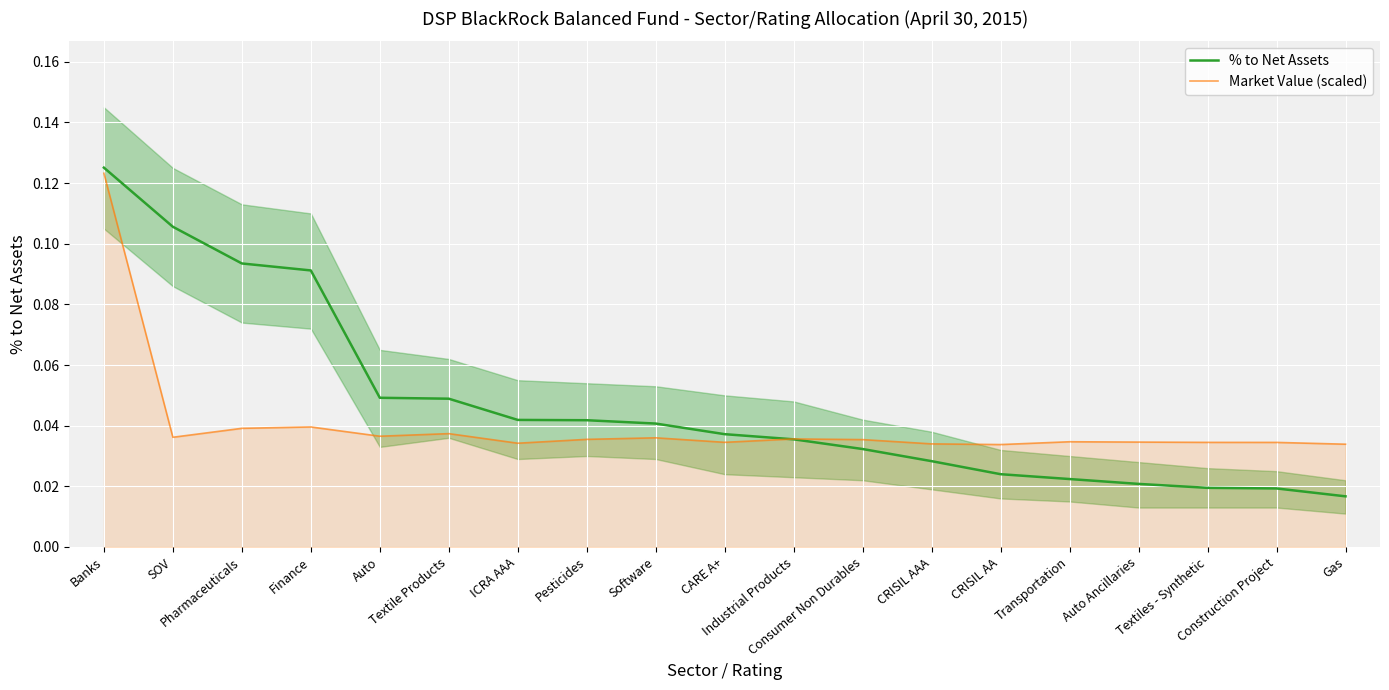

What position from the left is Industrial Products?

11